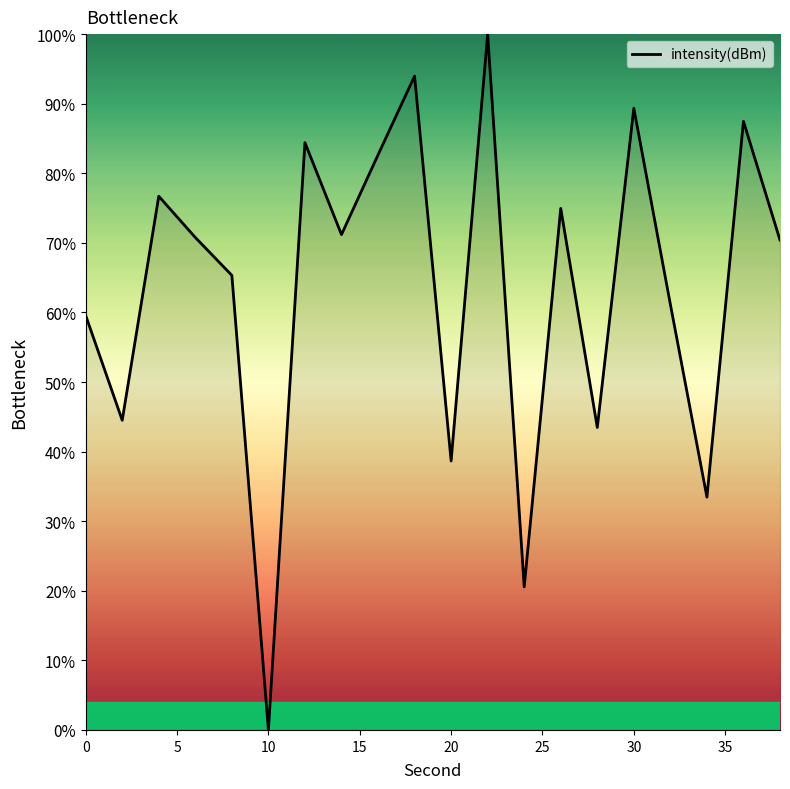

What is the maximum value shown in the chart?

100.0